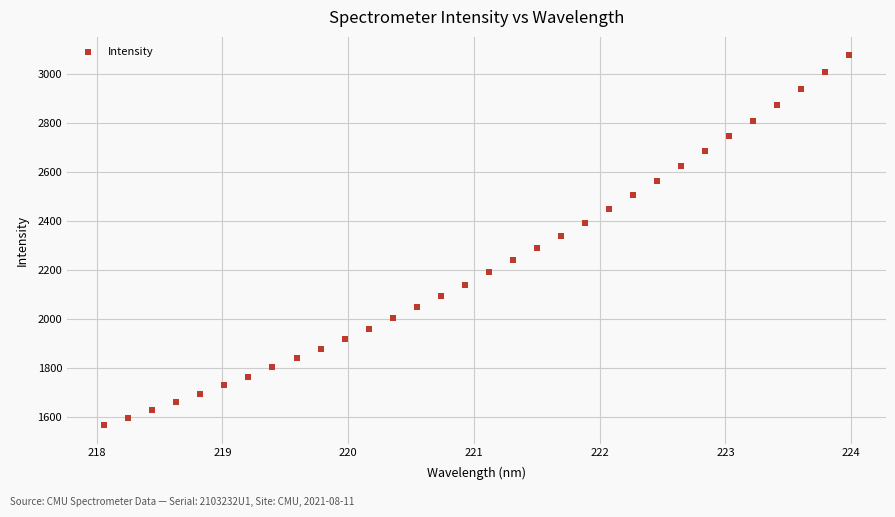

What is the range of Y values (max minus min)?

1509.4